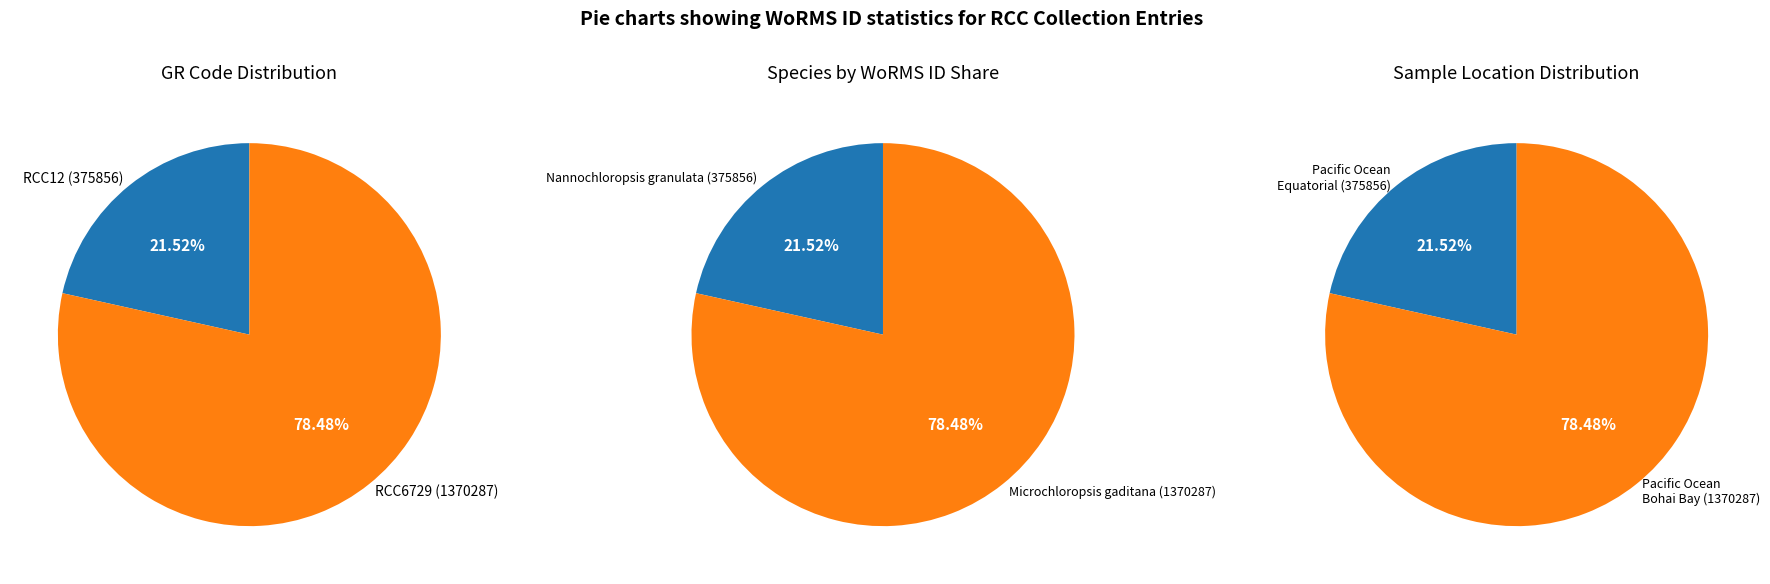

Is the sum of RCC12 and RCC6729 greater than half?

Yes